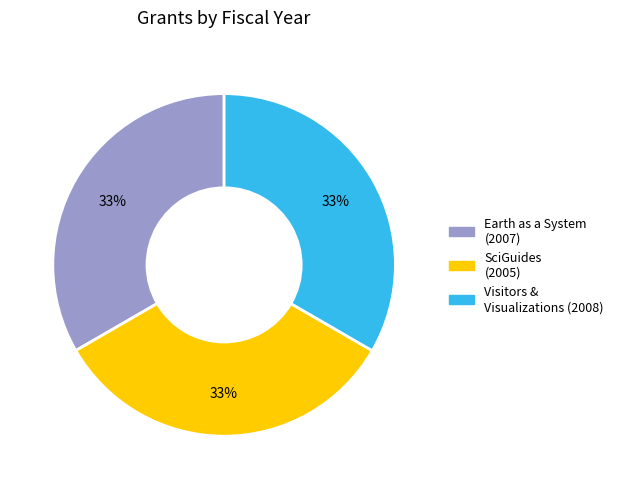

Is the sum of Earth as a System (2007) and SciGuides (2005) greater than half?

Yes